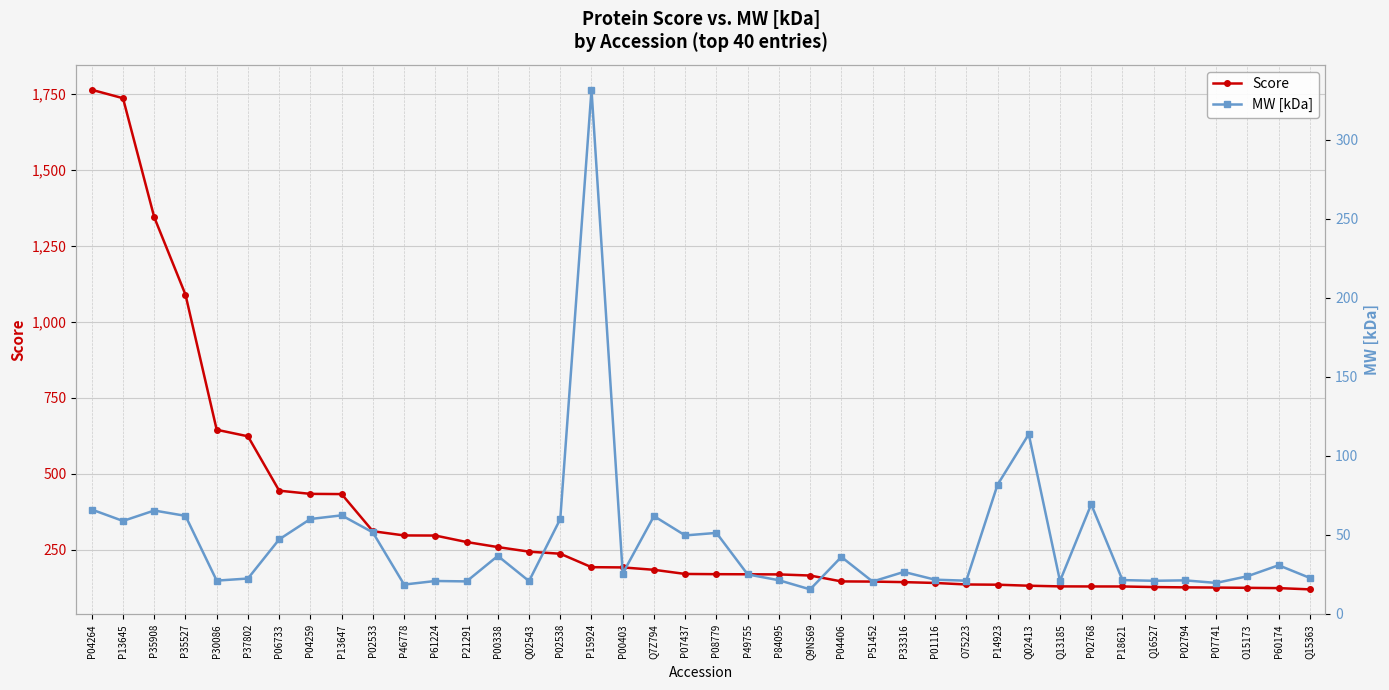

At which category does MW [kDa] reach its first local valley?

P13645